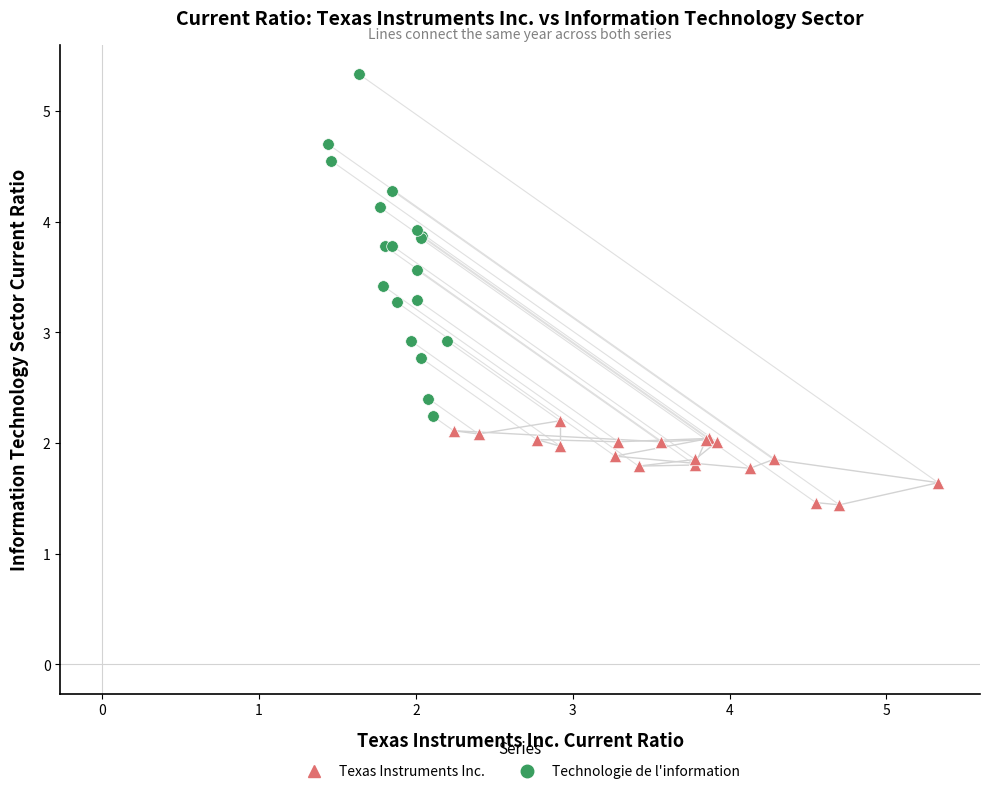

Which series reaches the minimum Y coordinate?

Texas Instruments Inc.